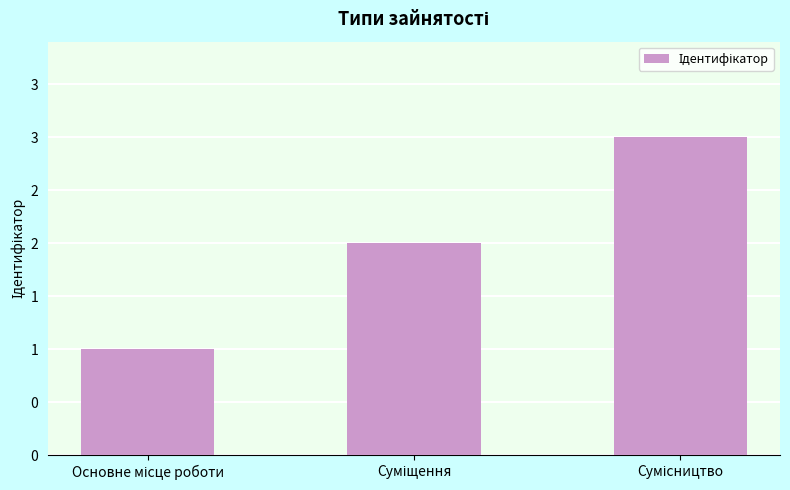

Reading left to right, extract all data points from this chart.

1	2	3